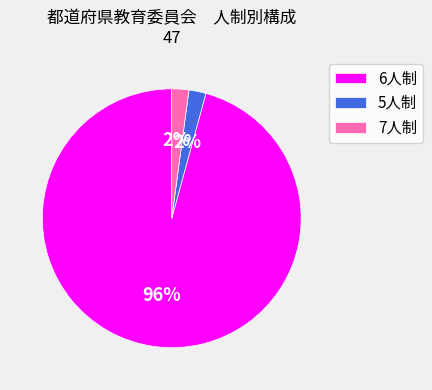

What is the largest slice in the pie chart?

6人制